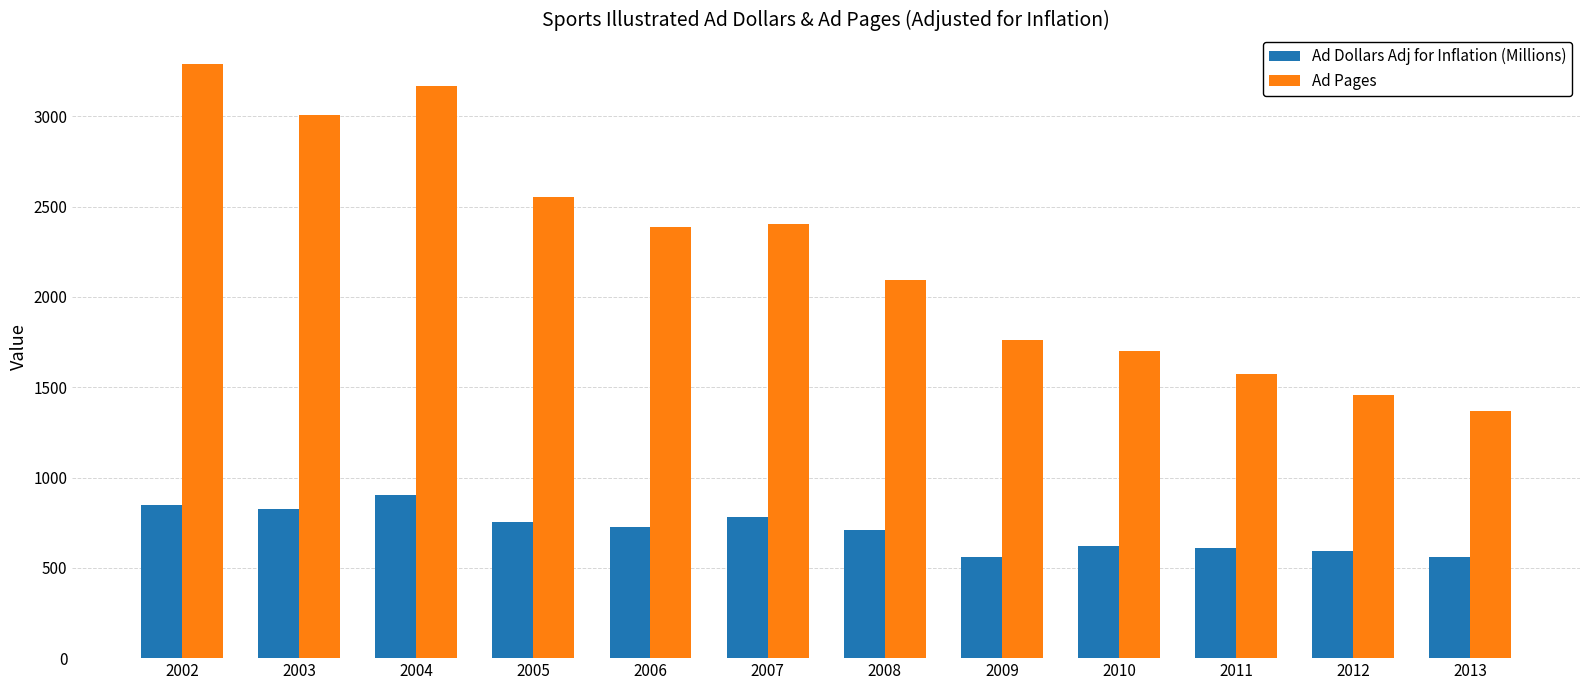

What is the sum of all Ad Dollars Adj for Inflation (Millions) values?

8494.0